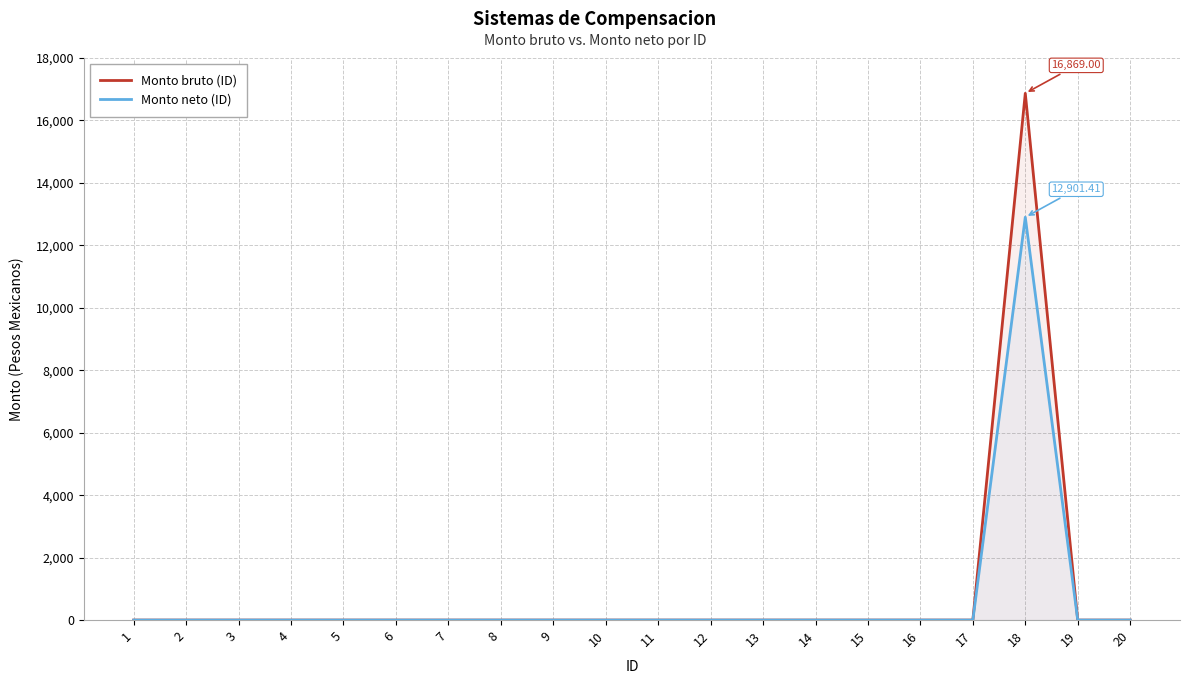

Reading left to right, what are all the values shown in this chart?

Monto bruto (ID): 0.0	0.0	0.0	0.0	0.0	0.0	0.0	0.0	0.0	0.0	0.0	0.0	0.0	0.0	0.0	0.0	0.0	16869.0	0.0	0.0
Monto neto (ID): 0.0	0.0	0.0	0.0	0.0	0.0	0.0	0.0	0.0	0.0	0.0	0.0	0.0	0.0	0.0	0.0	0.0	12901.4	0.0	0.0